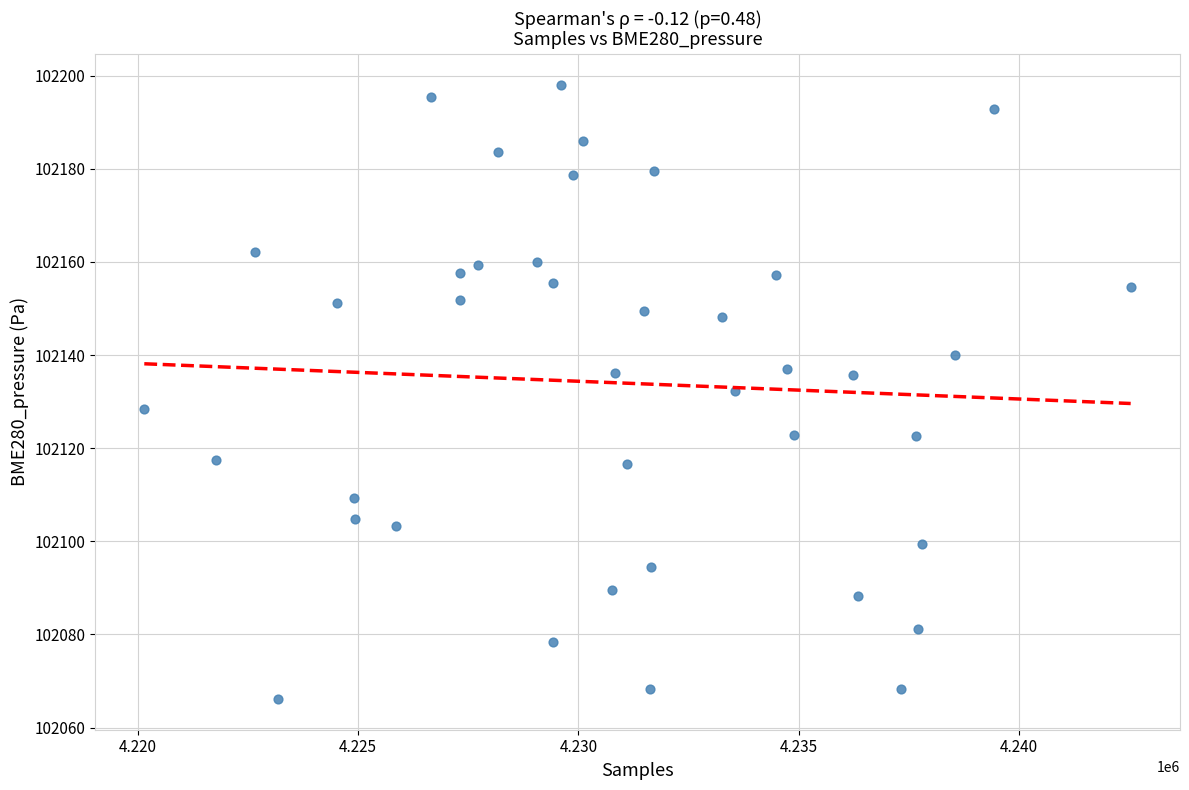

What is the range of X values (max minus min)?

22390.0